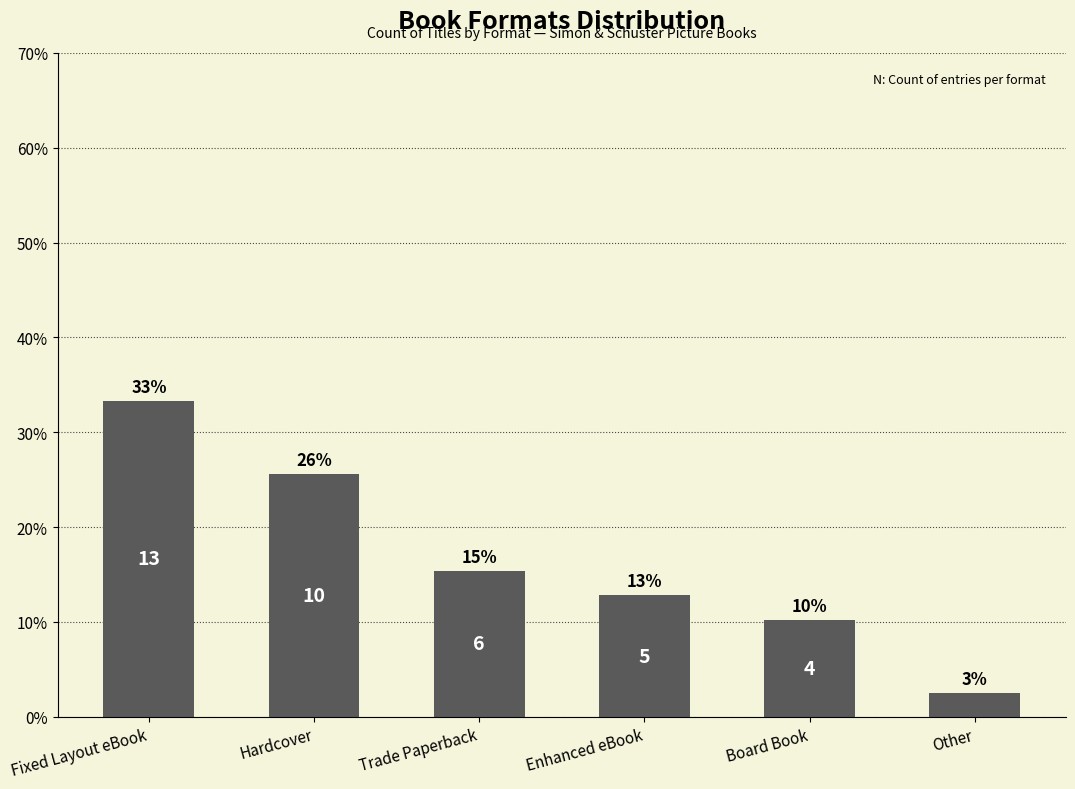

Are the bars horizontal?

No